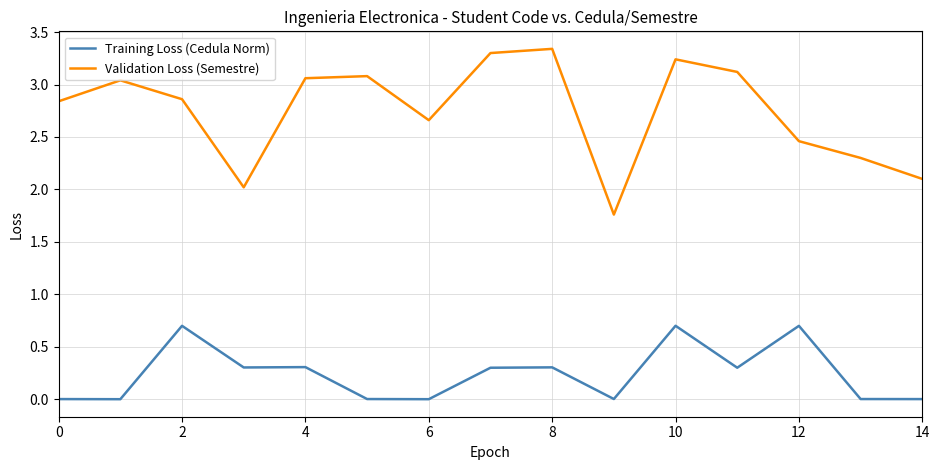

What is the average value of the Training Loss (Cedula Norm) series?

0.2